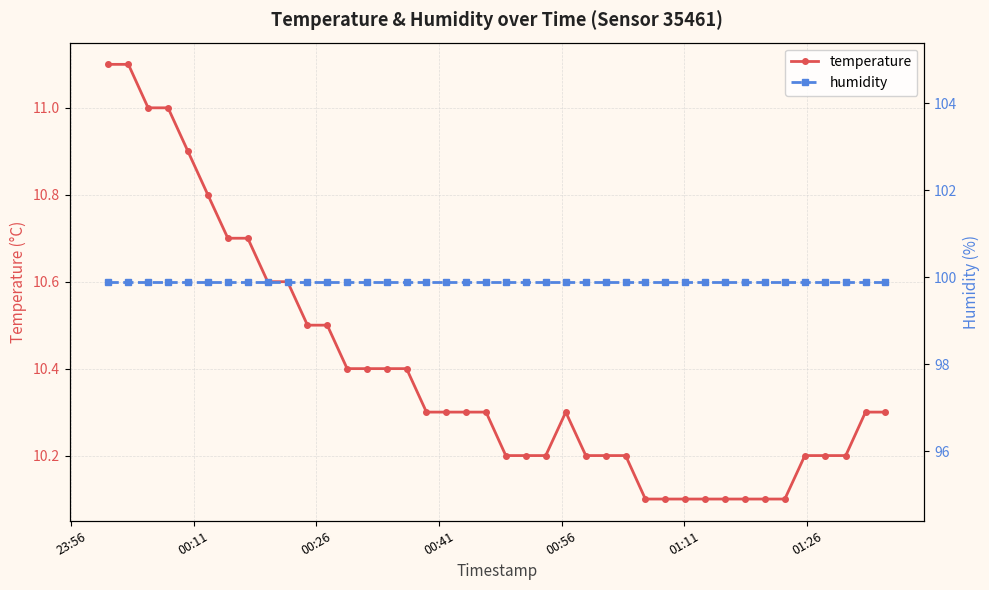

Which series has the largest total across all categories?

humidity